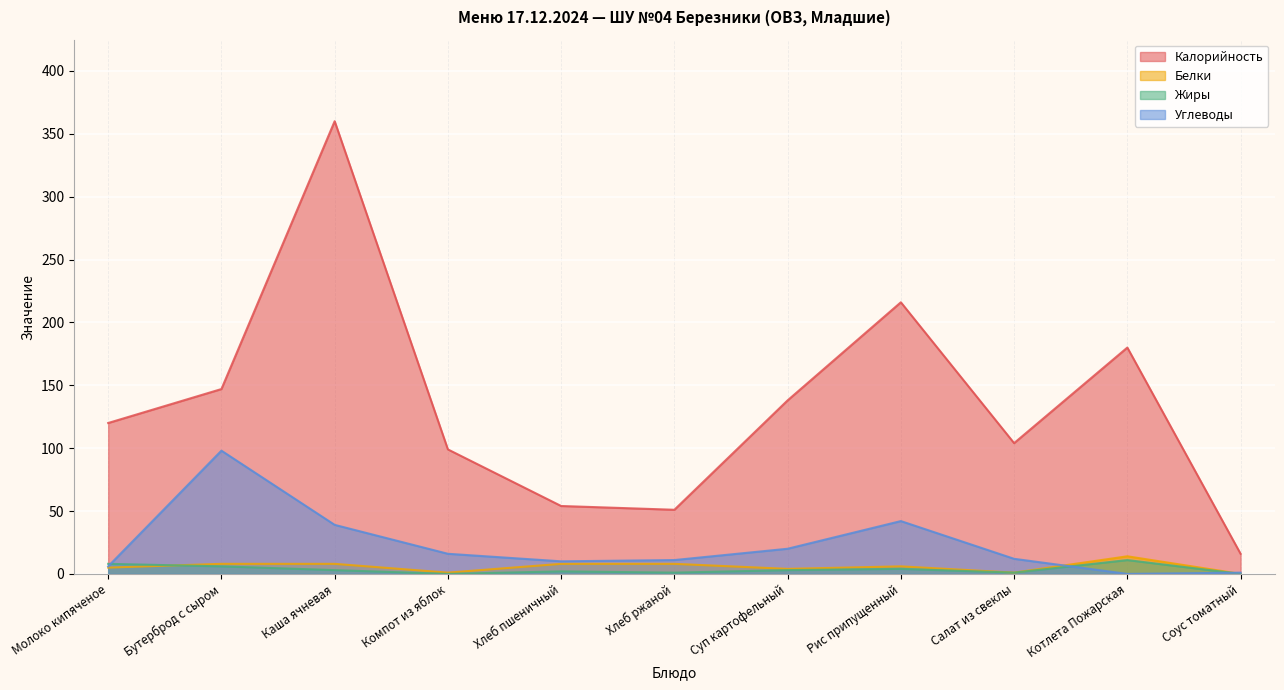

How many data points in Жиры are less than 3?

5